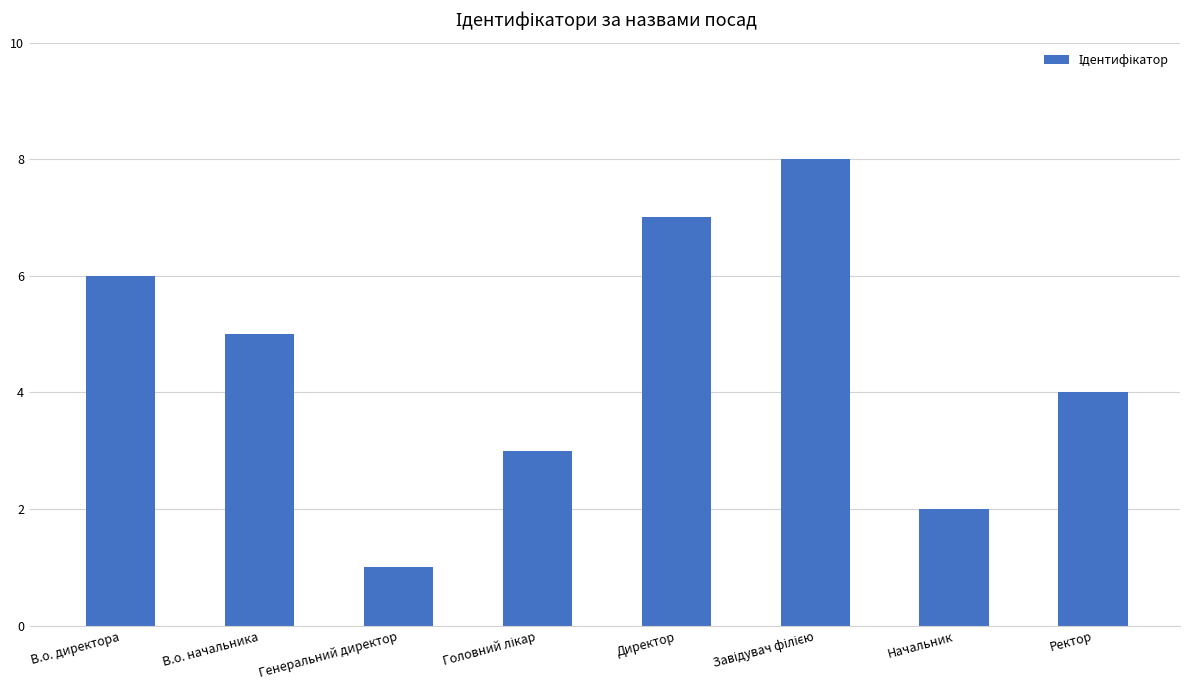

Reading left to right, what are all the values shown in this chart?

6	5	1	3	7	8	2	4